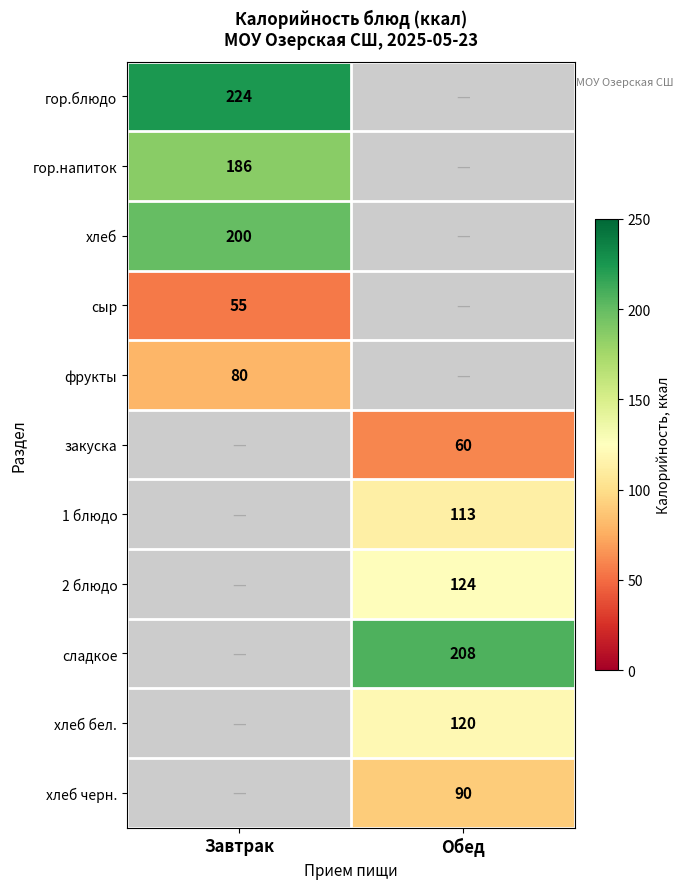

What is the total value across all series at Обед?

715